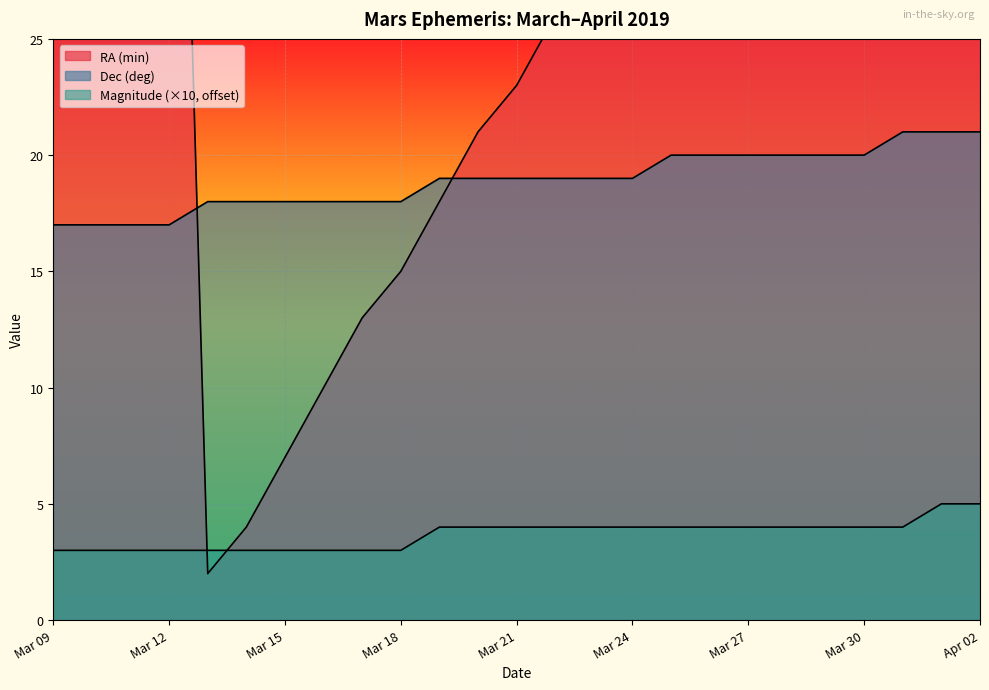

What is the sum of the Dec (deg) values at Mar 13 and Mar 14?

36.0